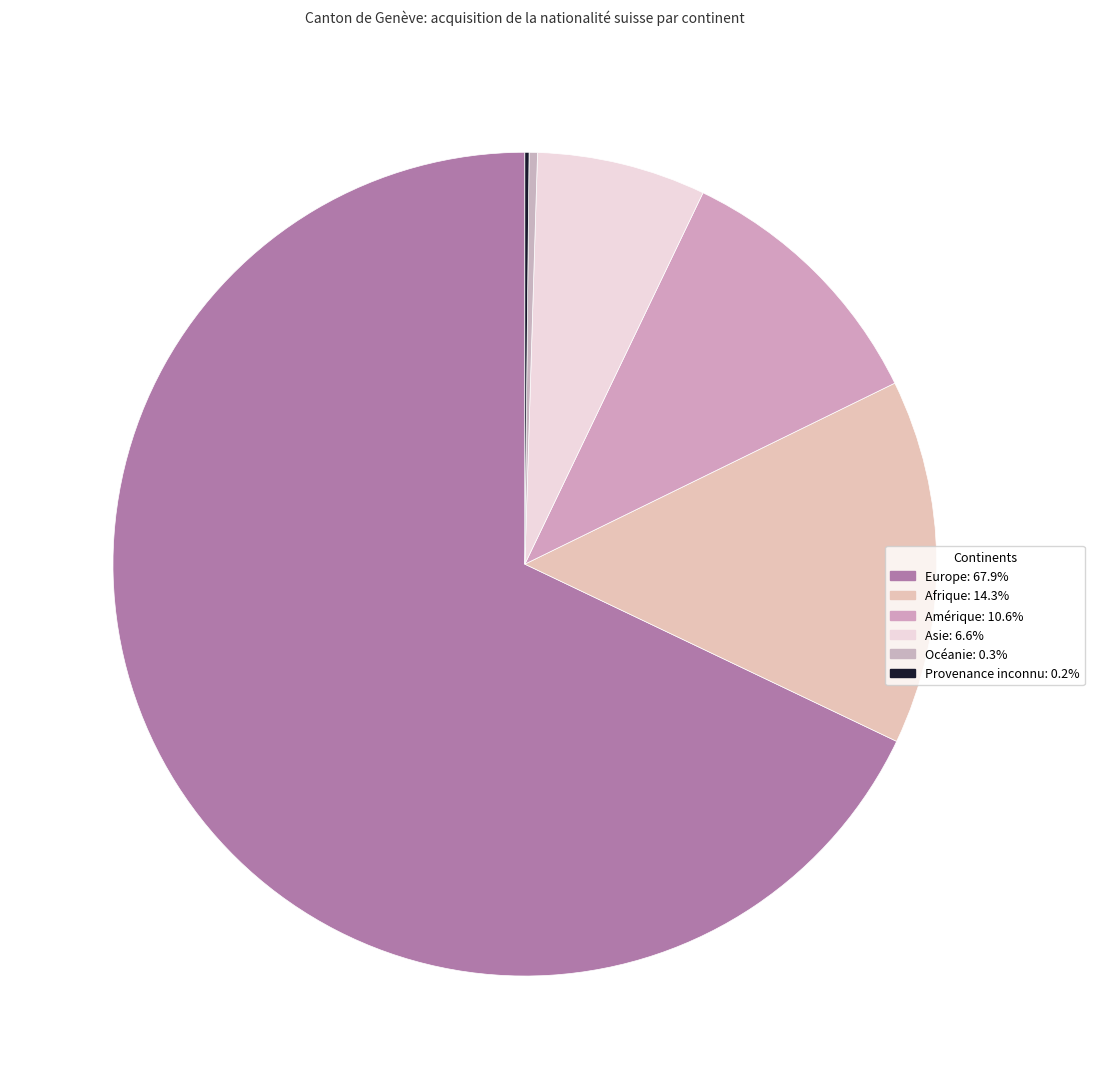

Do Océanie and Amérique together represent more than half of the pie?

No